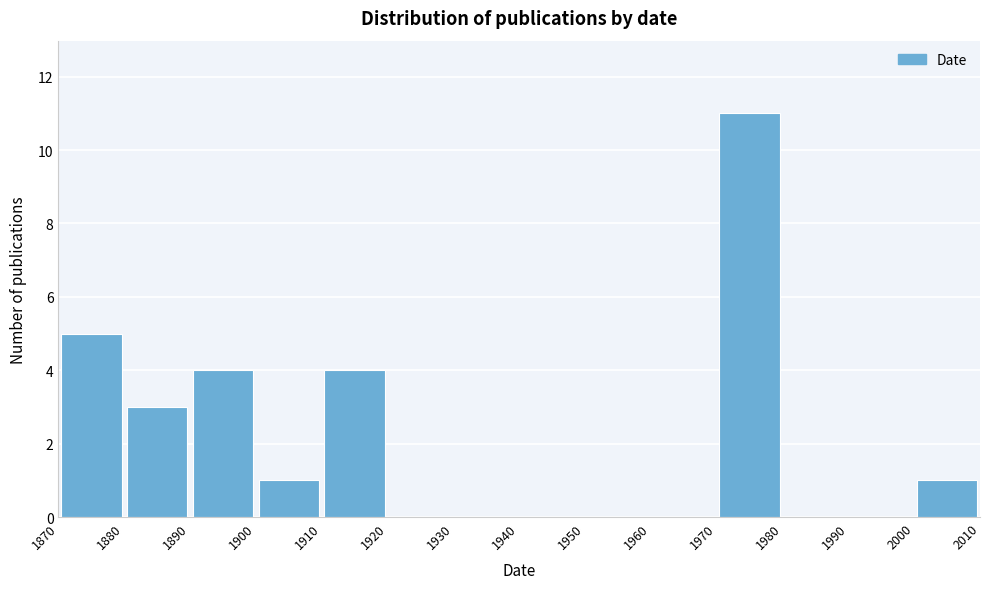

Reading left to right, list every bar in this chart as the range it spans on the x-axis followed by its height. The values are not printed on the chart, so give them approximately, as read against the axis.

1870 to 1880: 5
1880 to 1890: 3
1890 to 1900: 4
1900 to 1910: 1
1910 to 1920: 4
1920 to 1930: 0
1930 to 1940: 0
1940 to 1950: 0
1950 to 1960: 0
1960 to 1970: 0
1970 to 1980: 11
1980 to 1990: 0
1990 to 2000: 0
2000 to 2010: 1